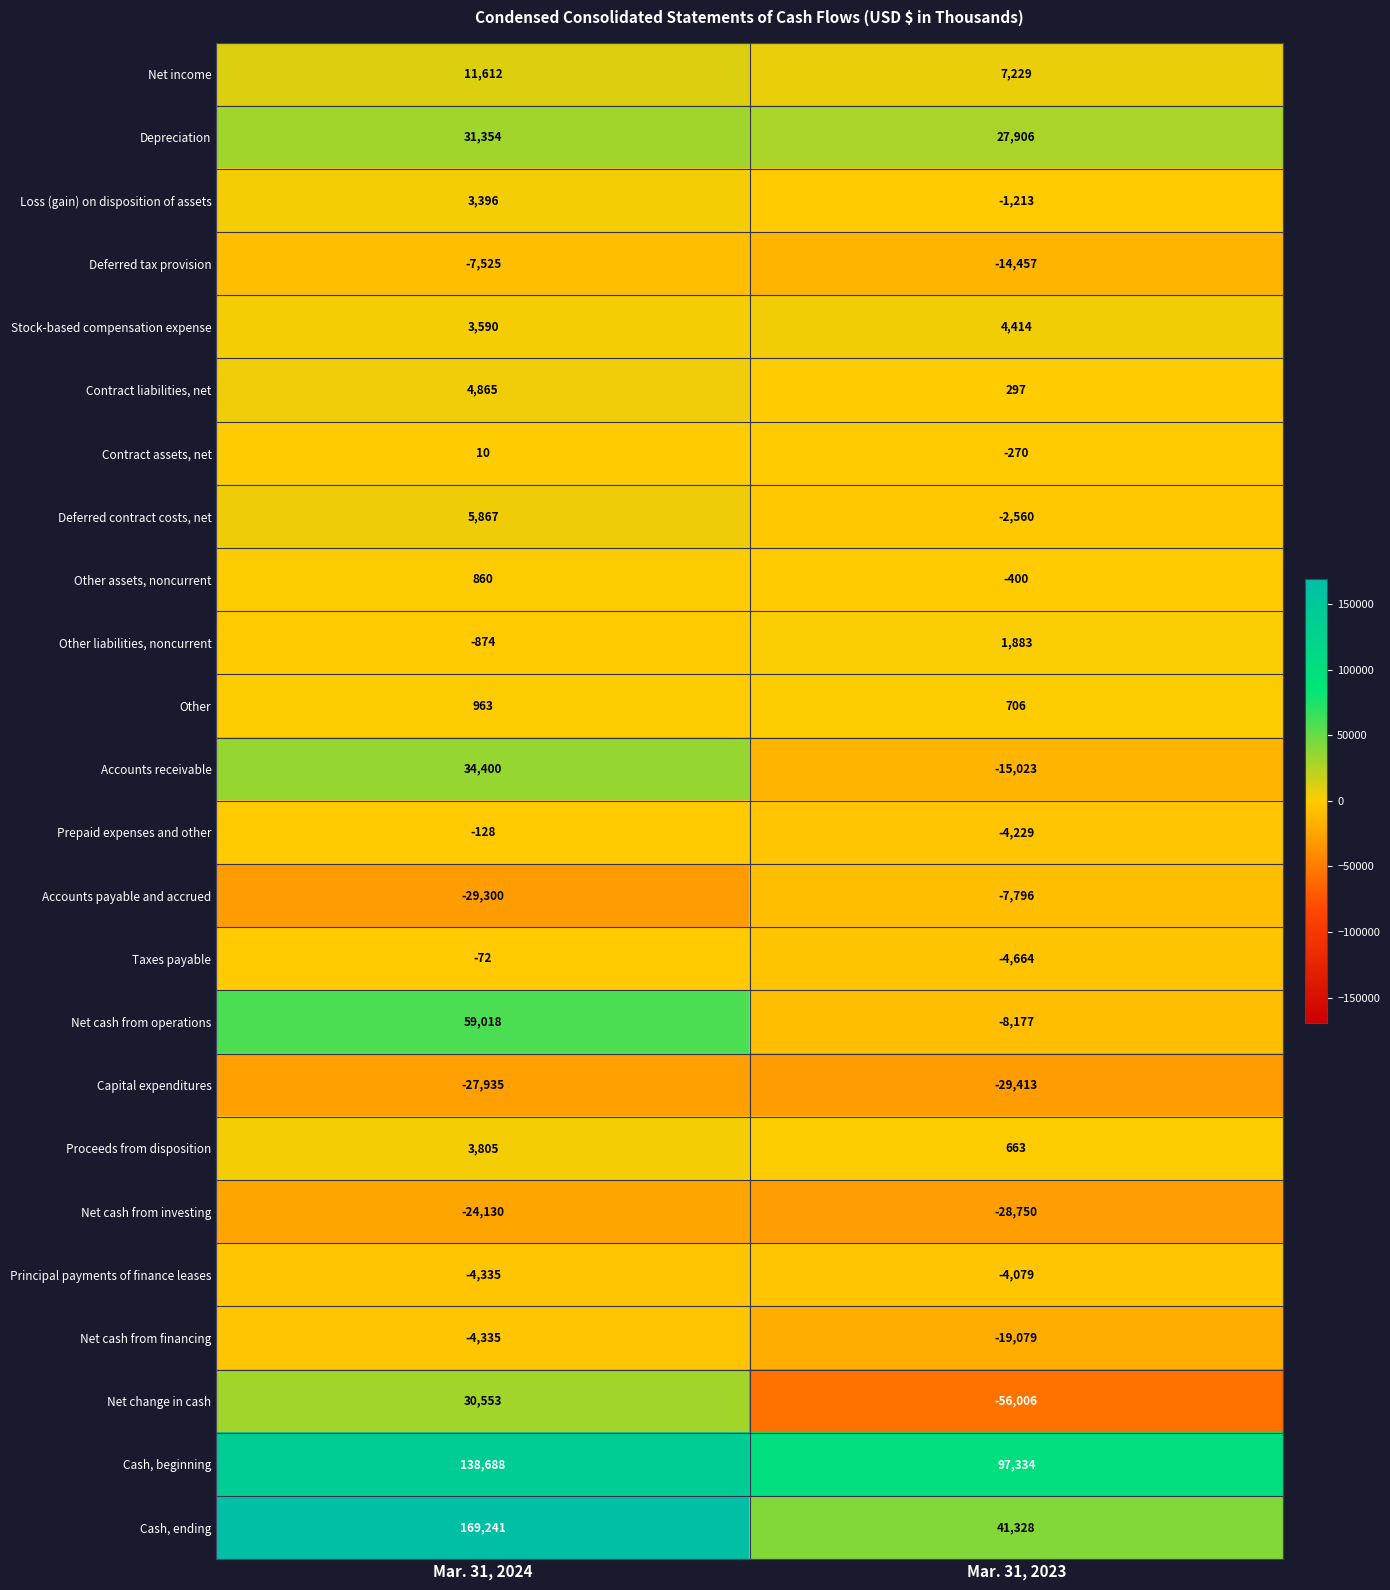

Between Mar. 31, 2024 and Mar. 31, 2023, which series saw the biggest shift?

Cash, ending